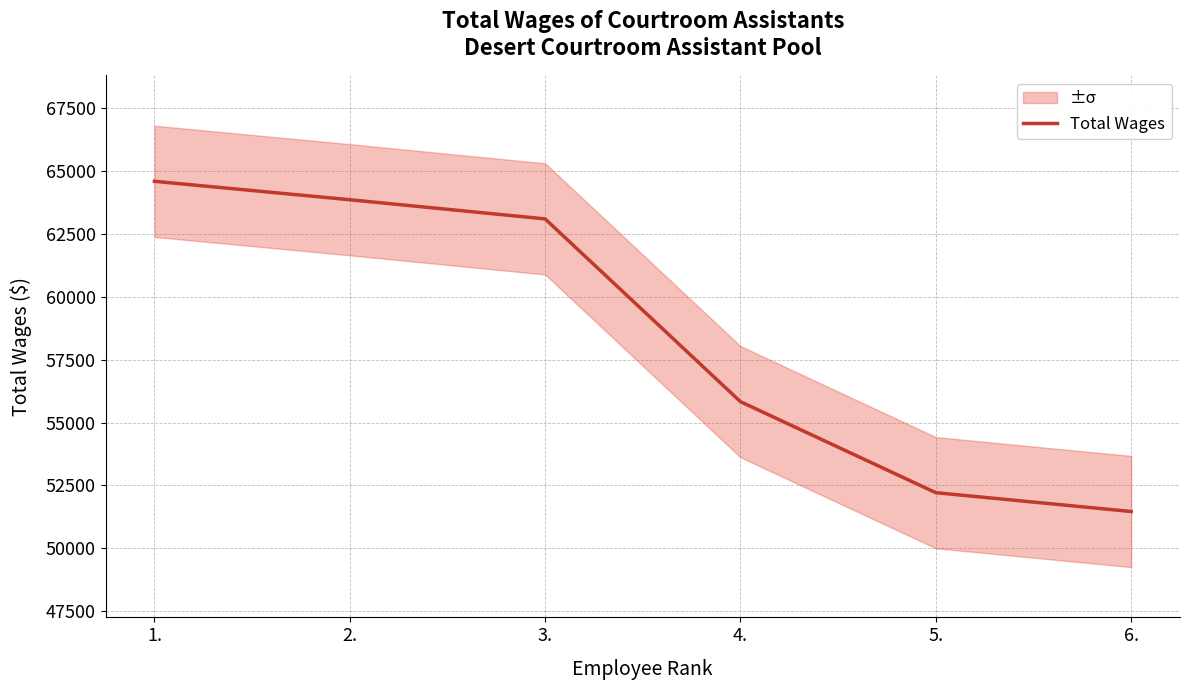

Approximately how many times larger is the value at 4. compared to 3.?

0.9